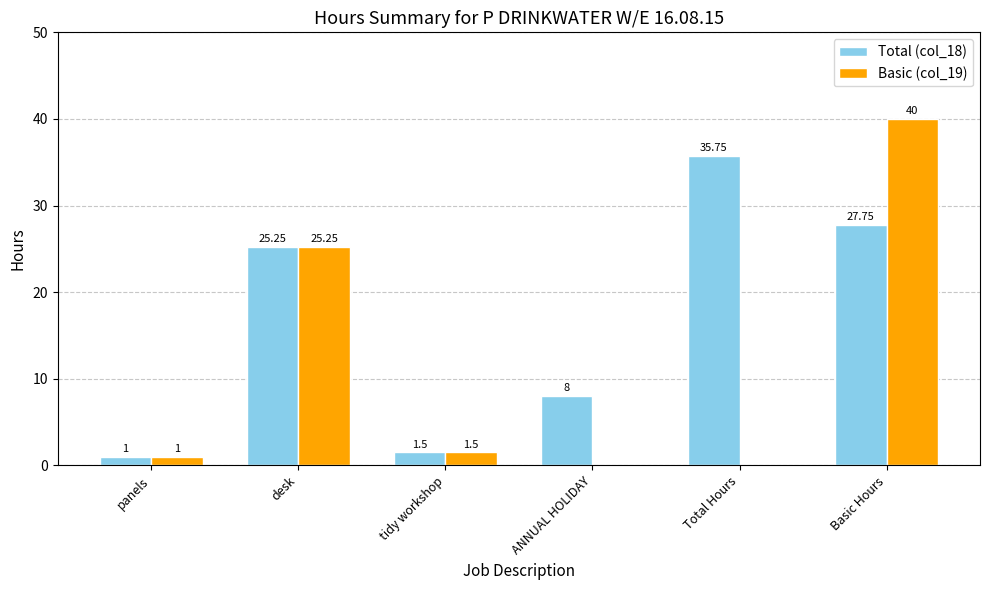

How many groups of bars are there?

6